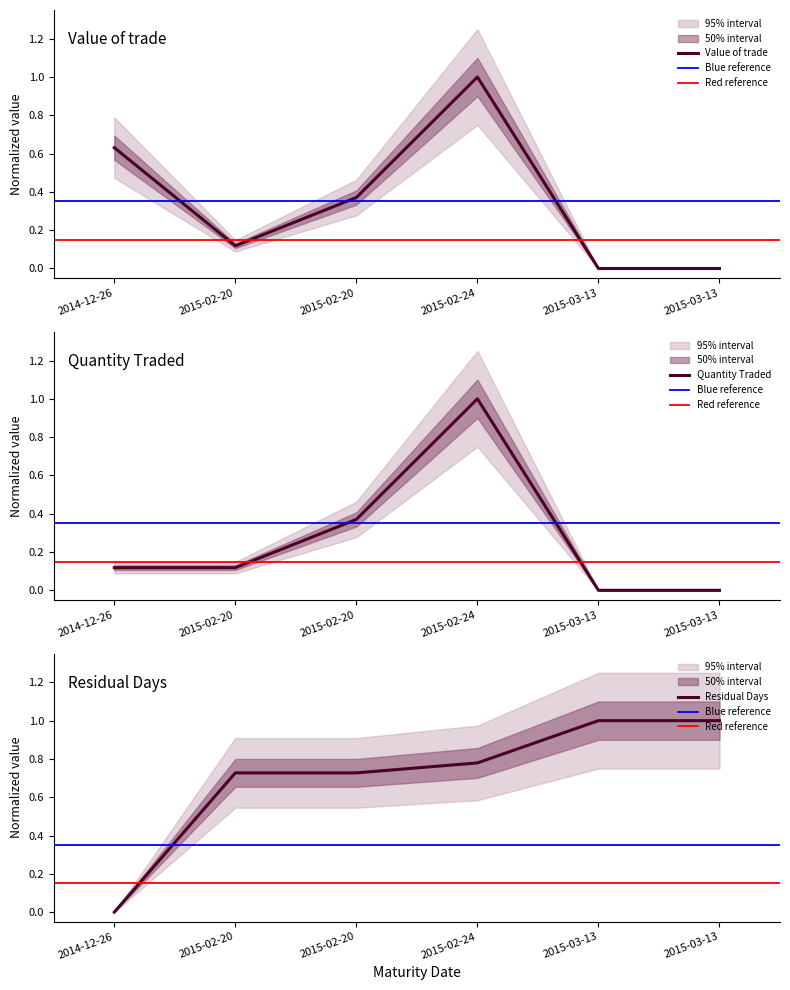

True or false: Value of trade and Quantity Traded cross at least once.

False